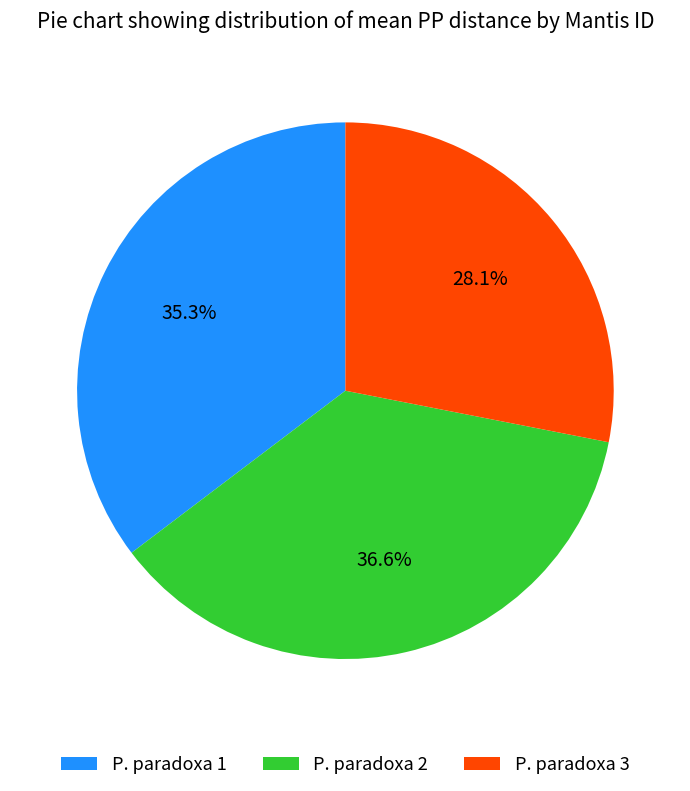

Approximately how many times larger is the value at P. paradoxa 1 compared to P. paradoxa 2?

1.0